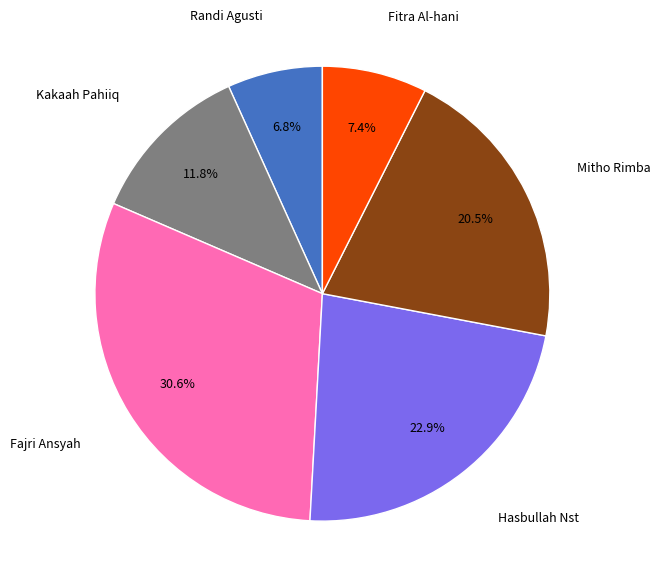

Is there a majority slice in this chart?

No